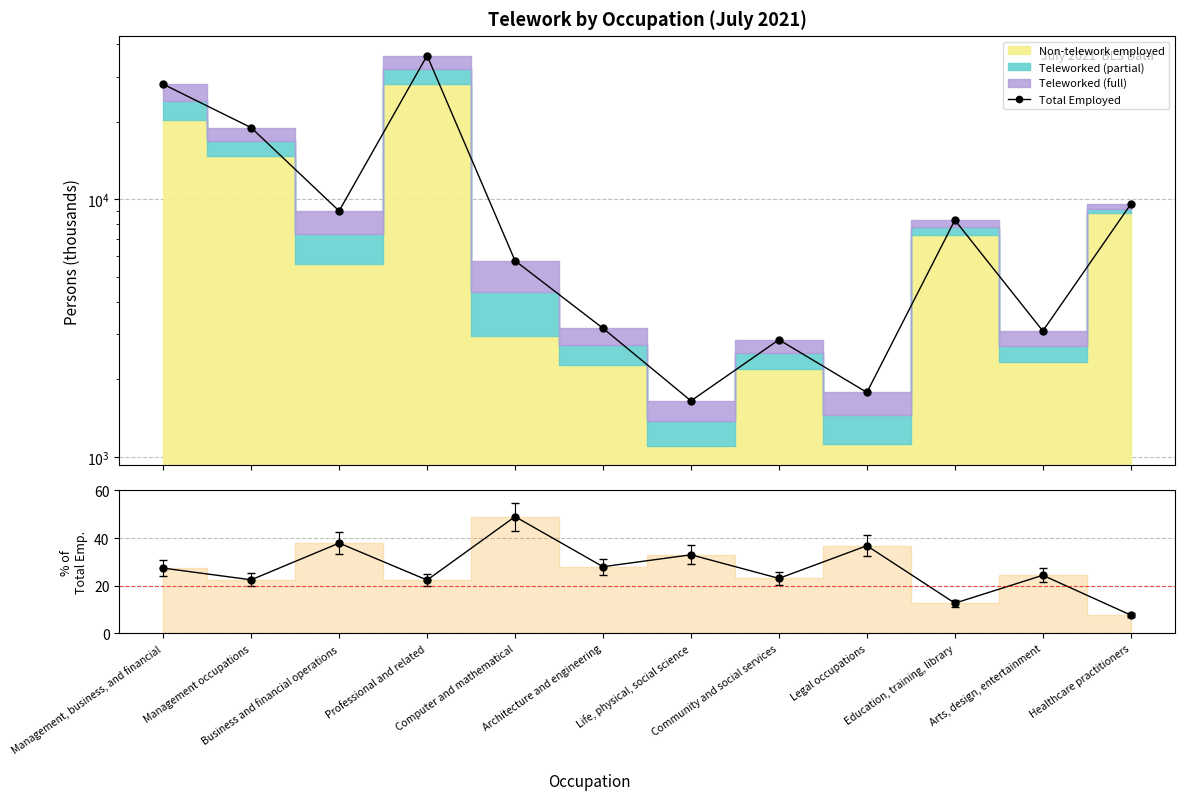

How many lines are shown in the chart?

2